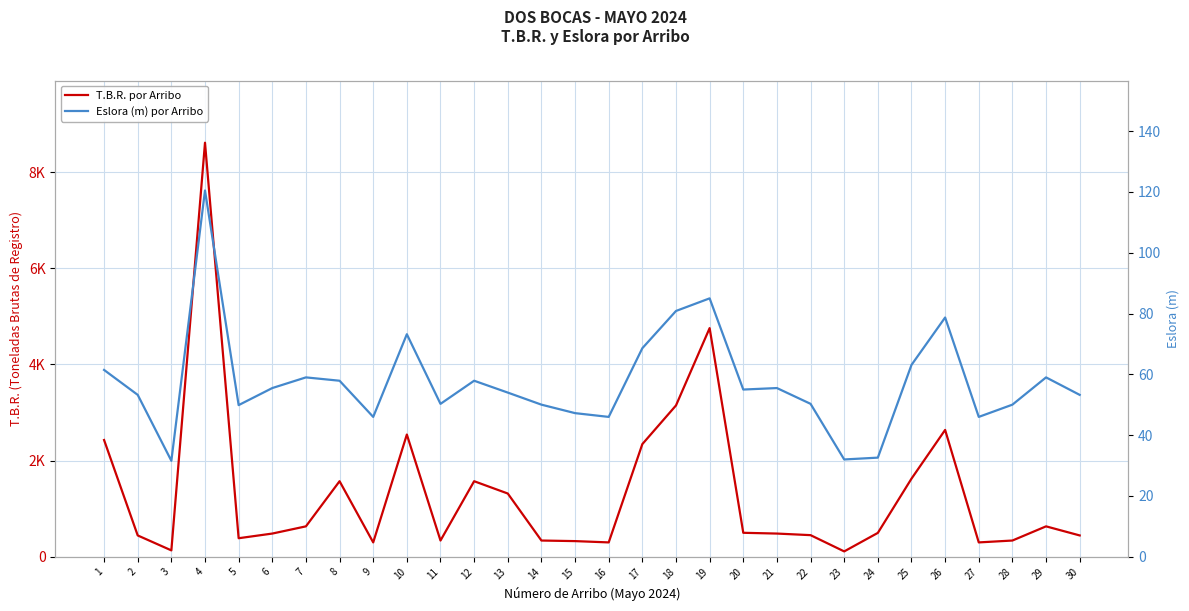

At which category is the sum across all series the highest?

4